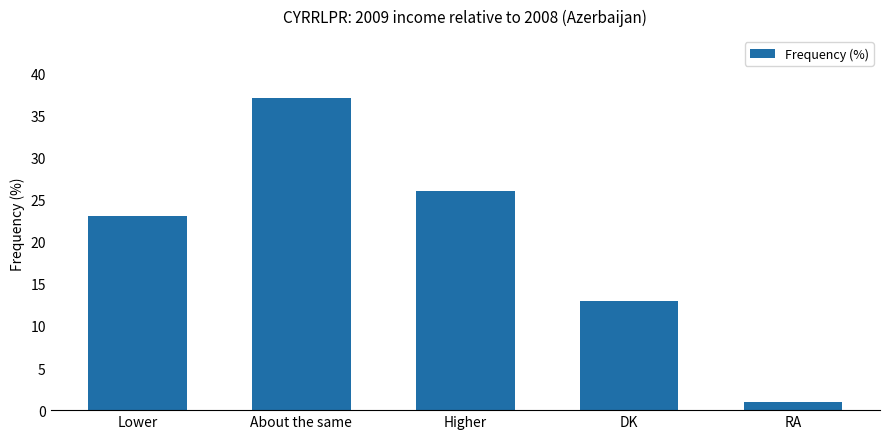

The chart shows a value of 13 at DK. True or false?

True